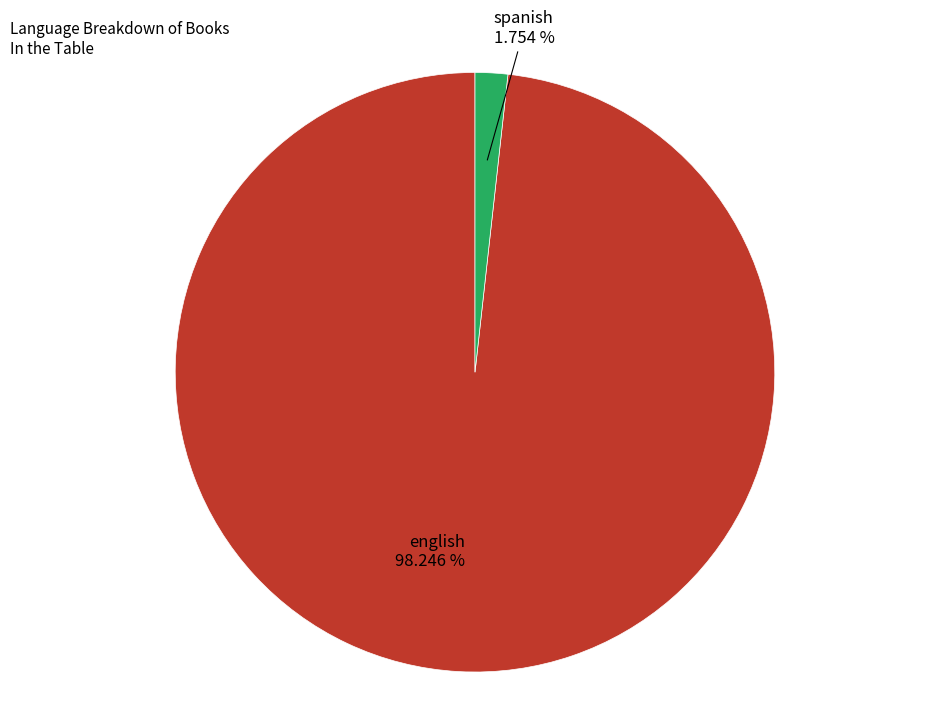

What is the total percentage of spanish and english?

100.0%